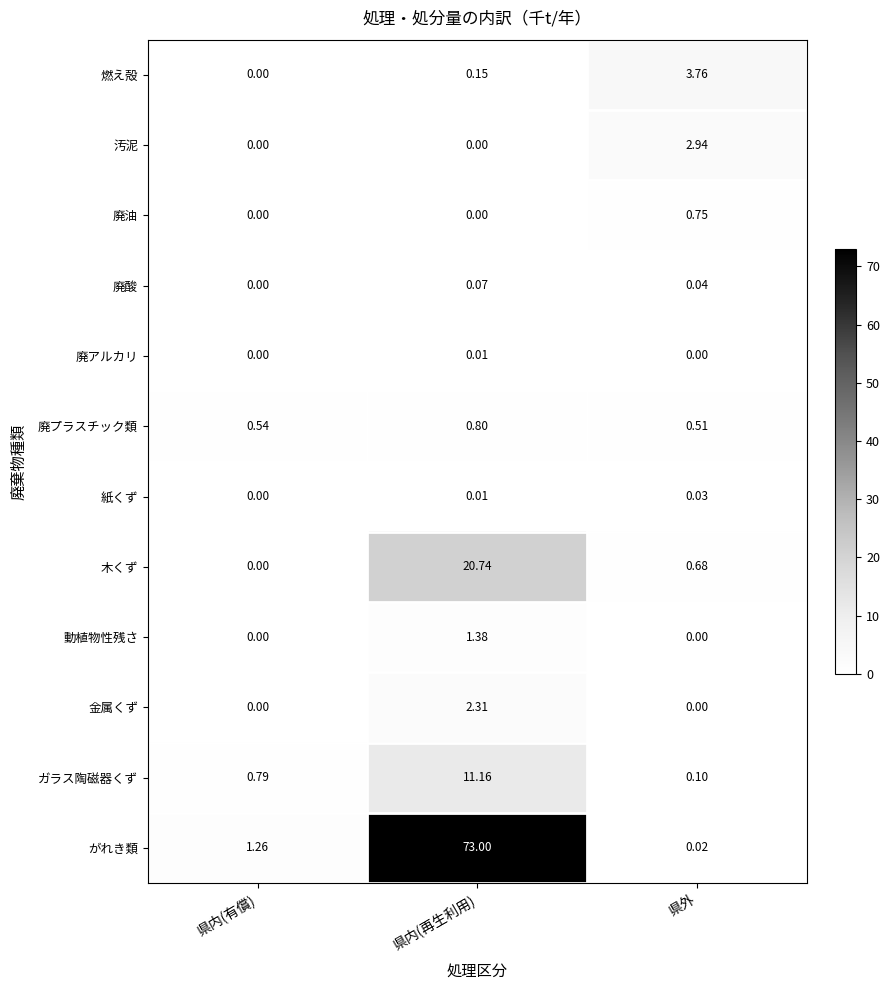

Which series has the largest range (max minus min)?

がれき類